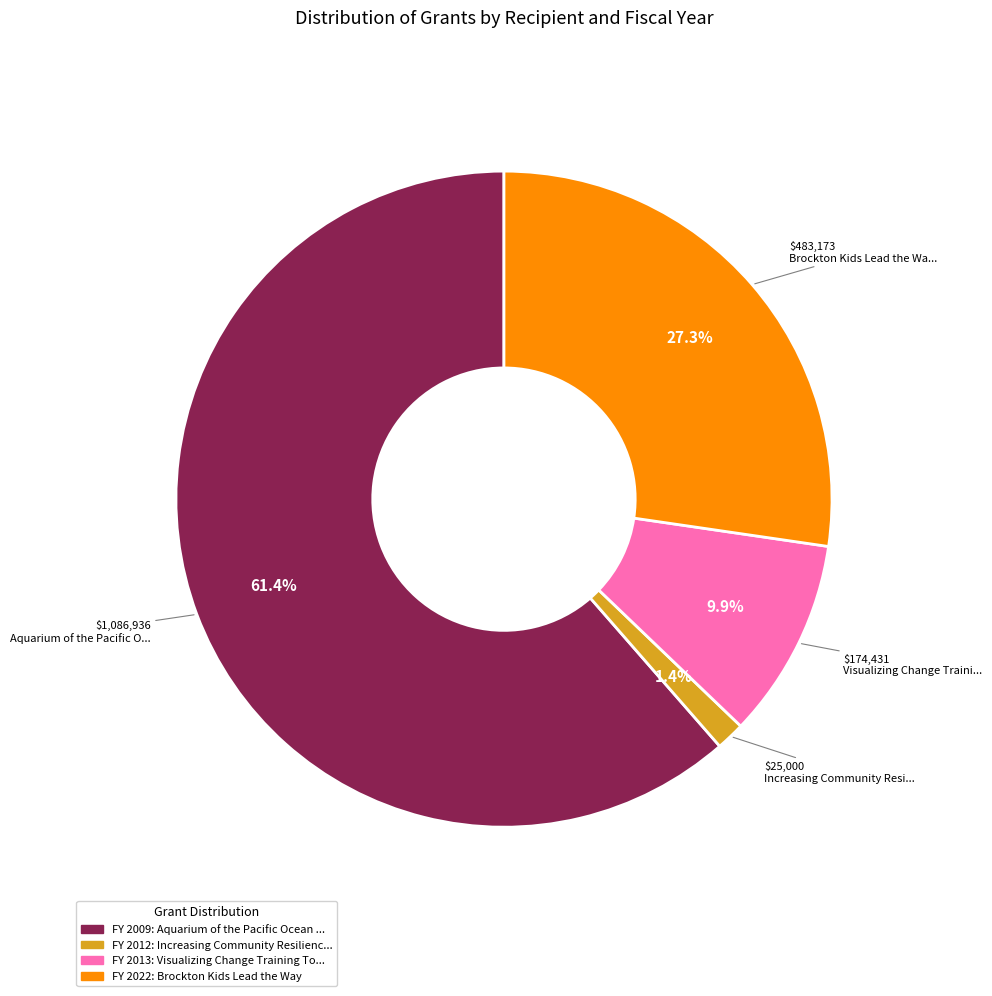

Is there any slice that represents more than half of the pie?

Yes